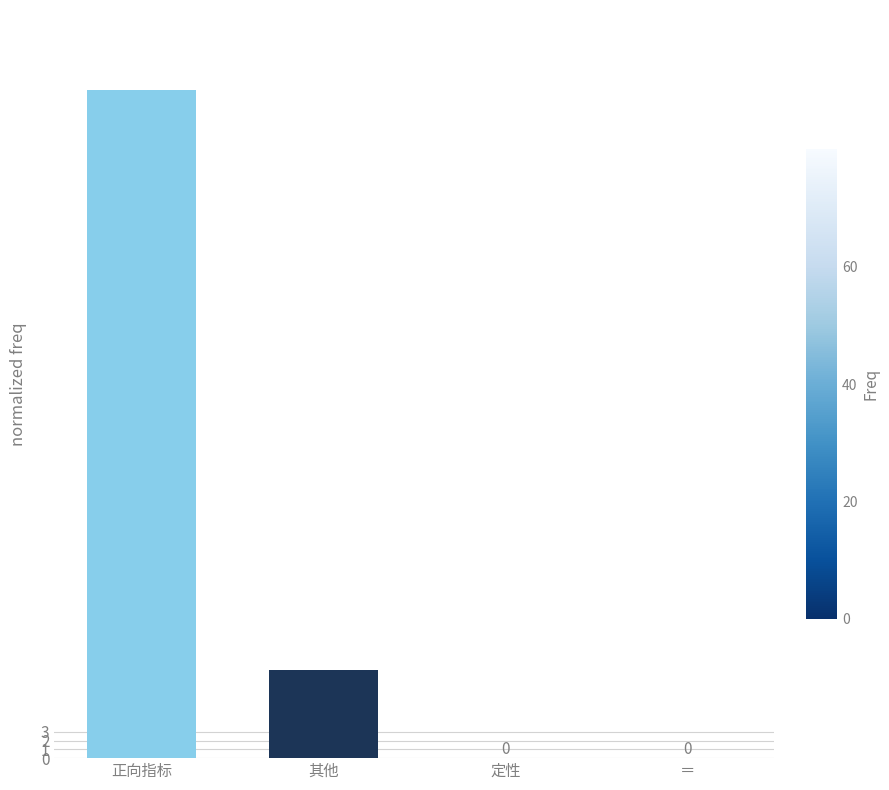

What is the maximum value shown in the chart?

76